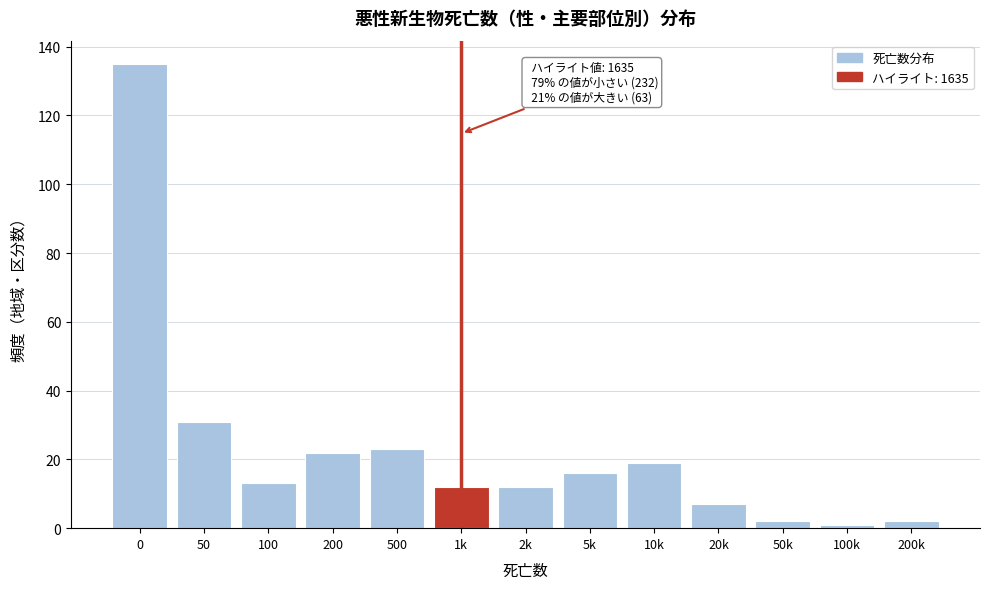

Reading left to right, transcribe all the data shown in this chart.

0=135	50=31	100=13	200=22	500=23	1k=12	2k=12	5k=16	10k=19	20k=7	50k=2	100k=1	200k=2